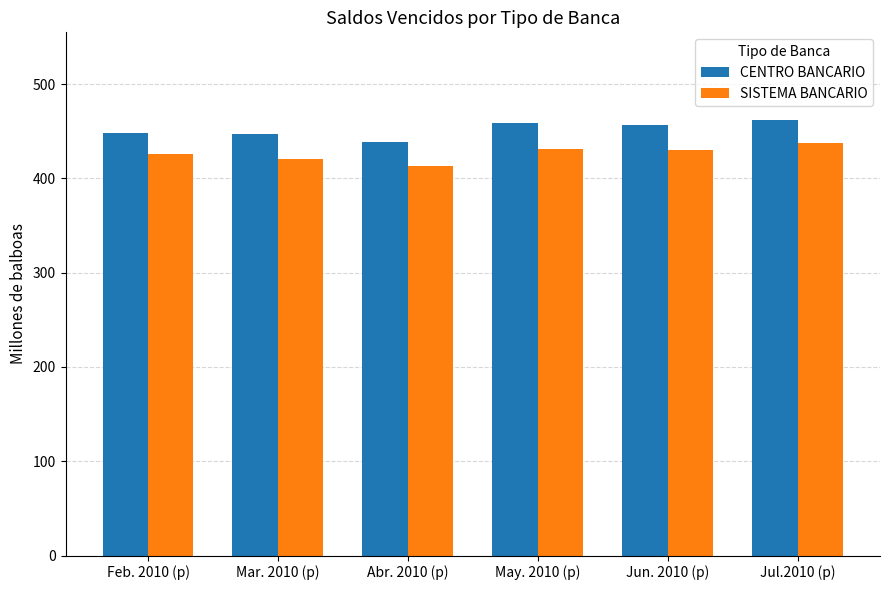

The CENTRO BANCARIO series shows 658.0 at Mar. 2010 (p). True or false?

False